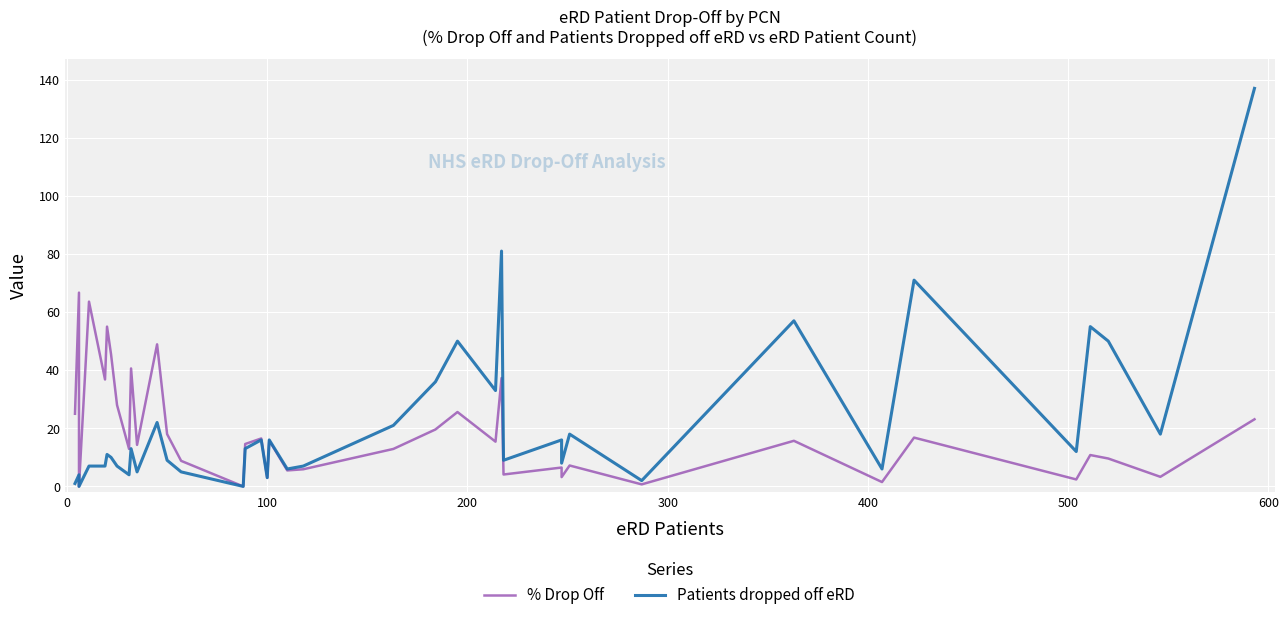

List the series in order of their peak value, lowest first.

% Drop Off, Patients dropped off eRD